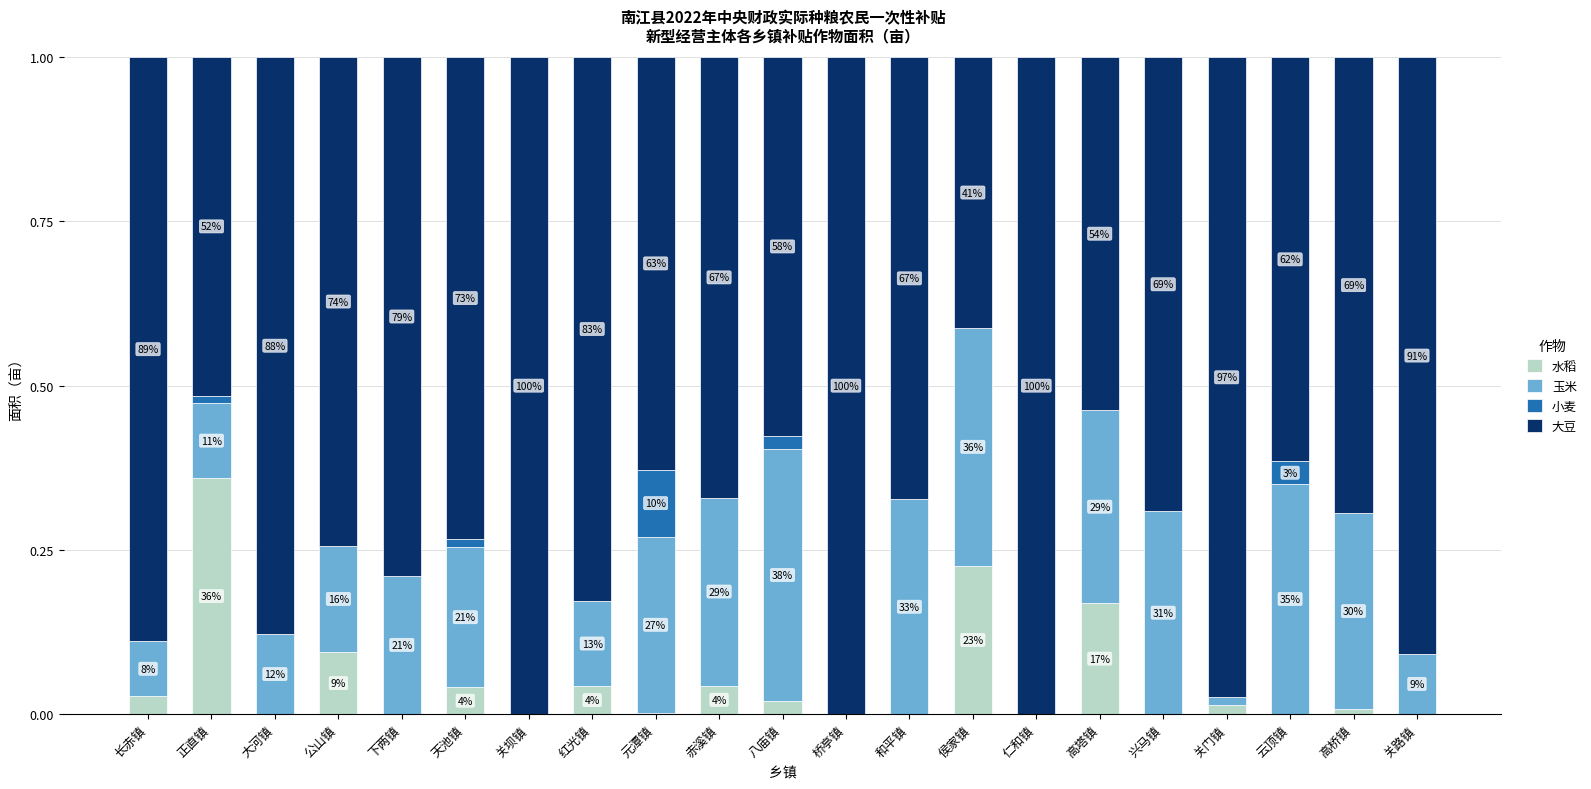

At which label is 大豆 closest to 0?

侯家镇